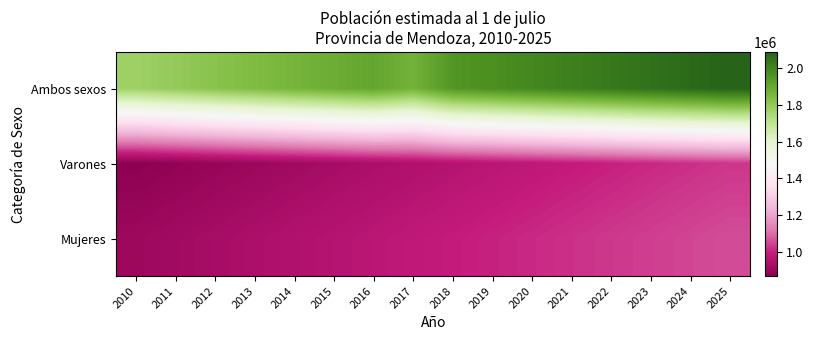

Rank the series by their maximum value, from highest to lowest.

Ambos sexos, Mujeres, Varones